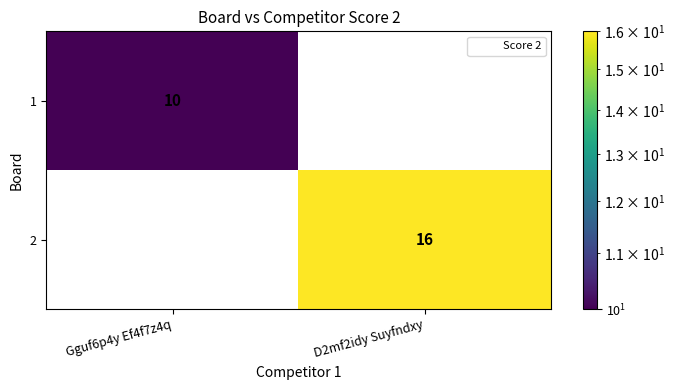

Which label corresponds to the largest value in the chart?

D2mf2idy Suyfndxy